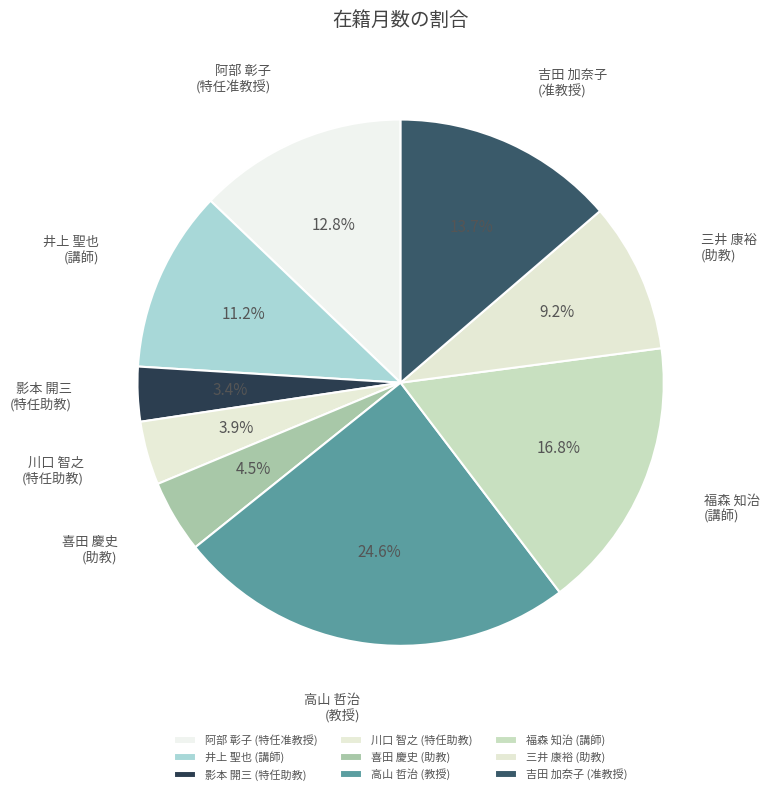

Rank the categories by value from lowest to highest.

影本 開三 (特任助教), 川口 智之 (特任助教), 喜田 慶史 (助教), 三井 康裕 (助教), 井上 聖也 (講師), 阿部 彰子 (特任准教授), 吉田 加奈子 (准教授), 福森 知治 (講師), 高山 哲治 (教授)